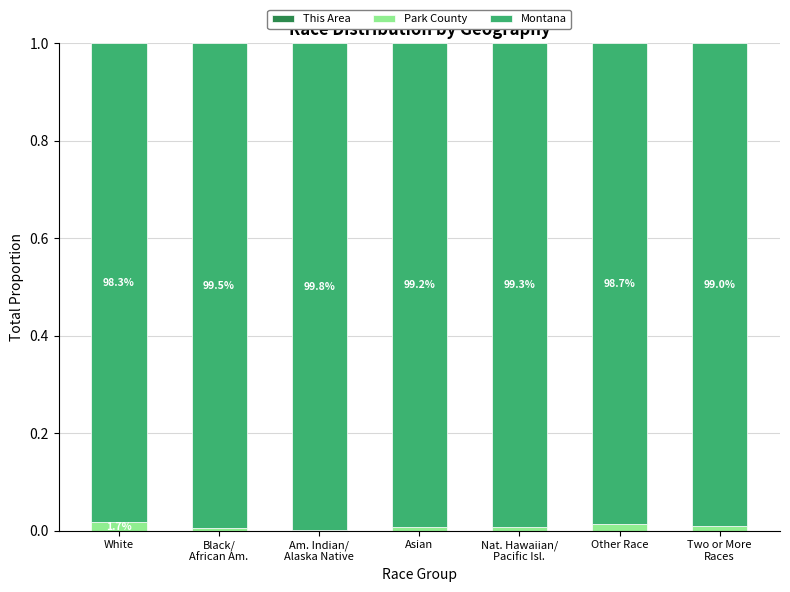

What is the label of the 3rd bar from the left?

Am. Indian/
Alaska Native